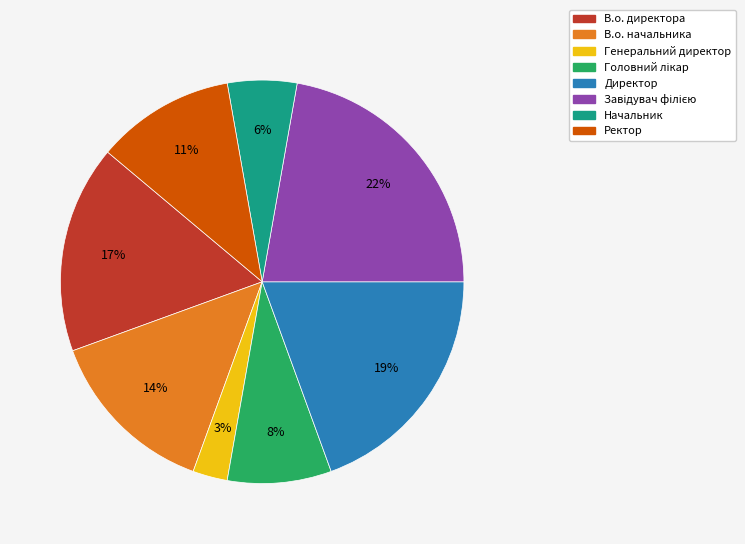

To the nearest percent, what portion does В.о. начальника represent?

14%